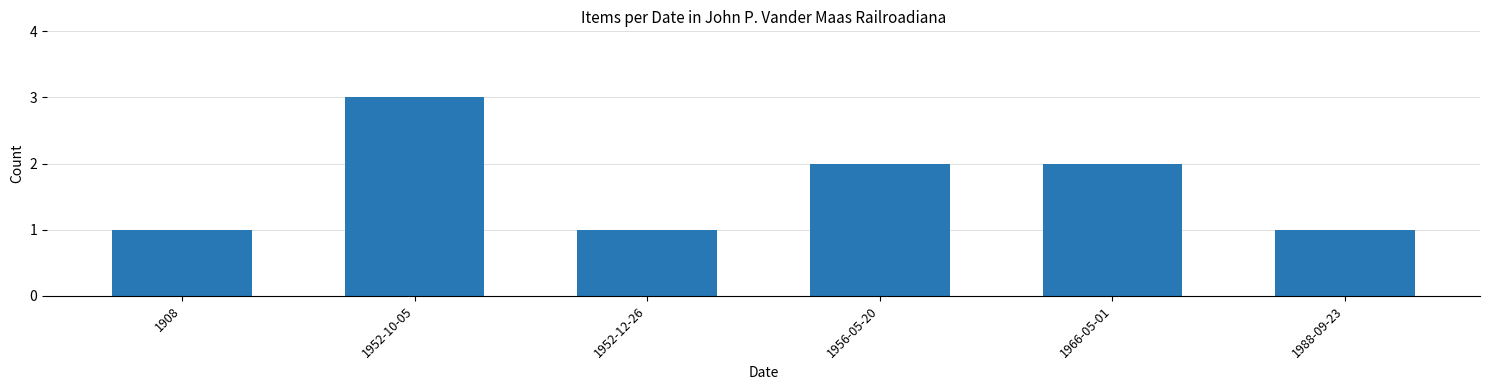

What is the label of the 1st bar from the right?

1988-09-23